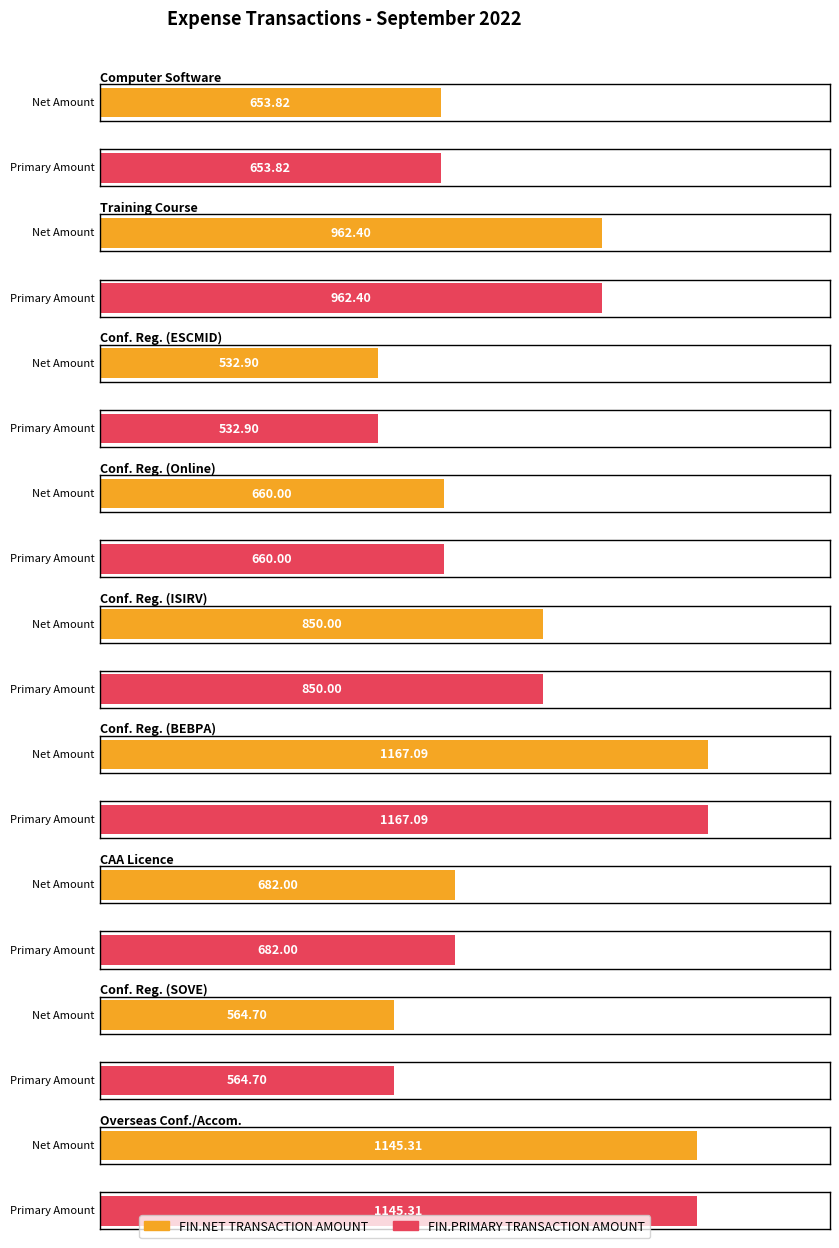

Which series has the largest total across all categories?

FIN.NET TRANSACTION AMOUNT